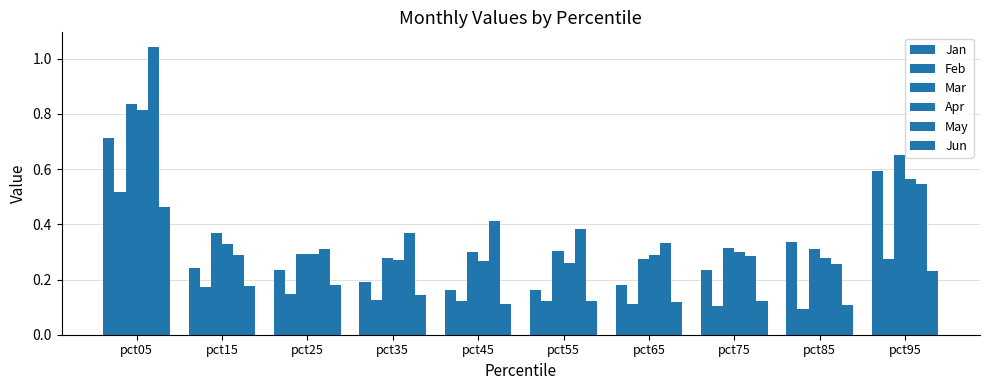

What is the total value across all series at pct75?

1.4